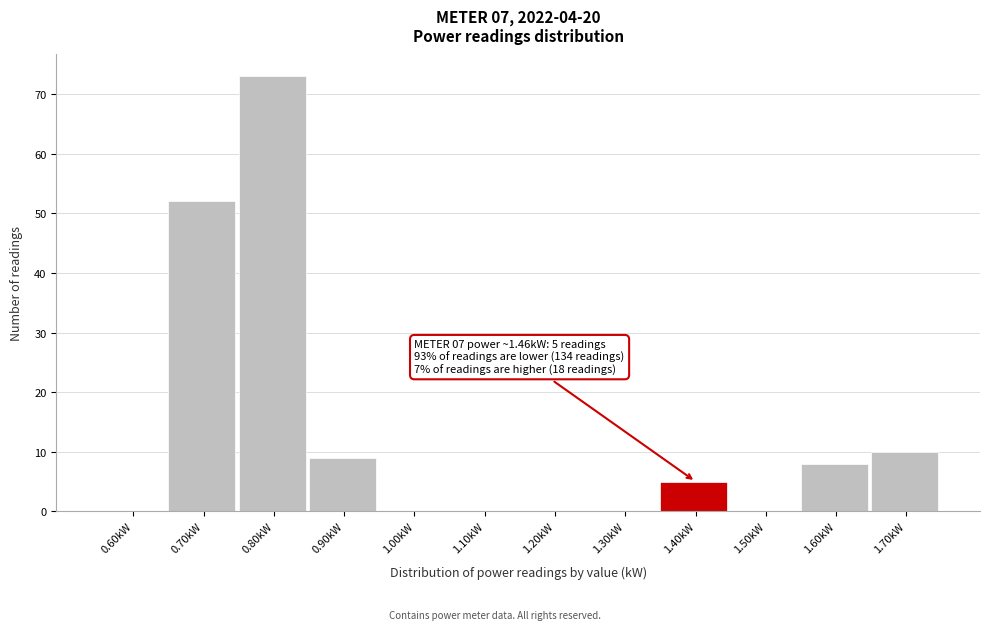

Reading right to left, list all the values displayed in this chart.

1.70kW=10	1.60kW=8	1.50kW=0	1.40kW=5	1.30kW=0	1.20kW=0	1.10kW=0	1.00kW=0	0.90kW=9	0.80kW=73	0.70kW=52	0.60kW=0